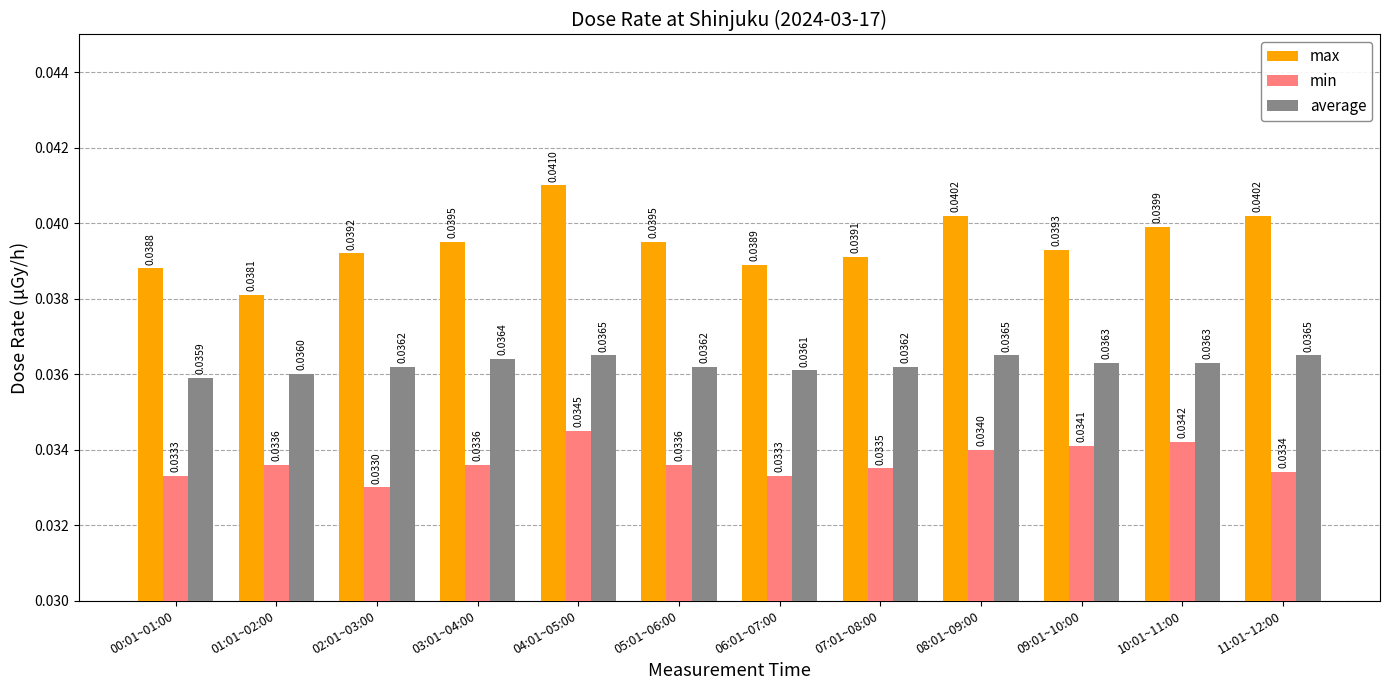

What is the sum of all max values?

0.5